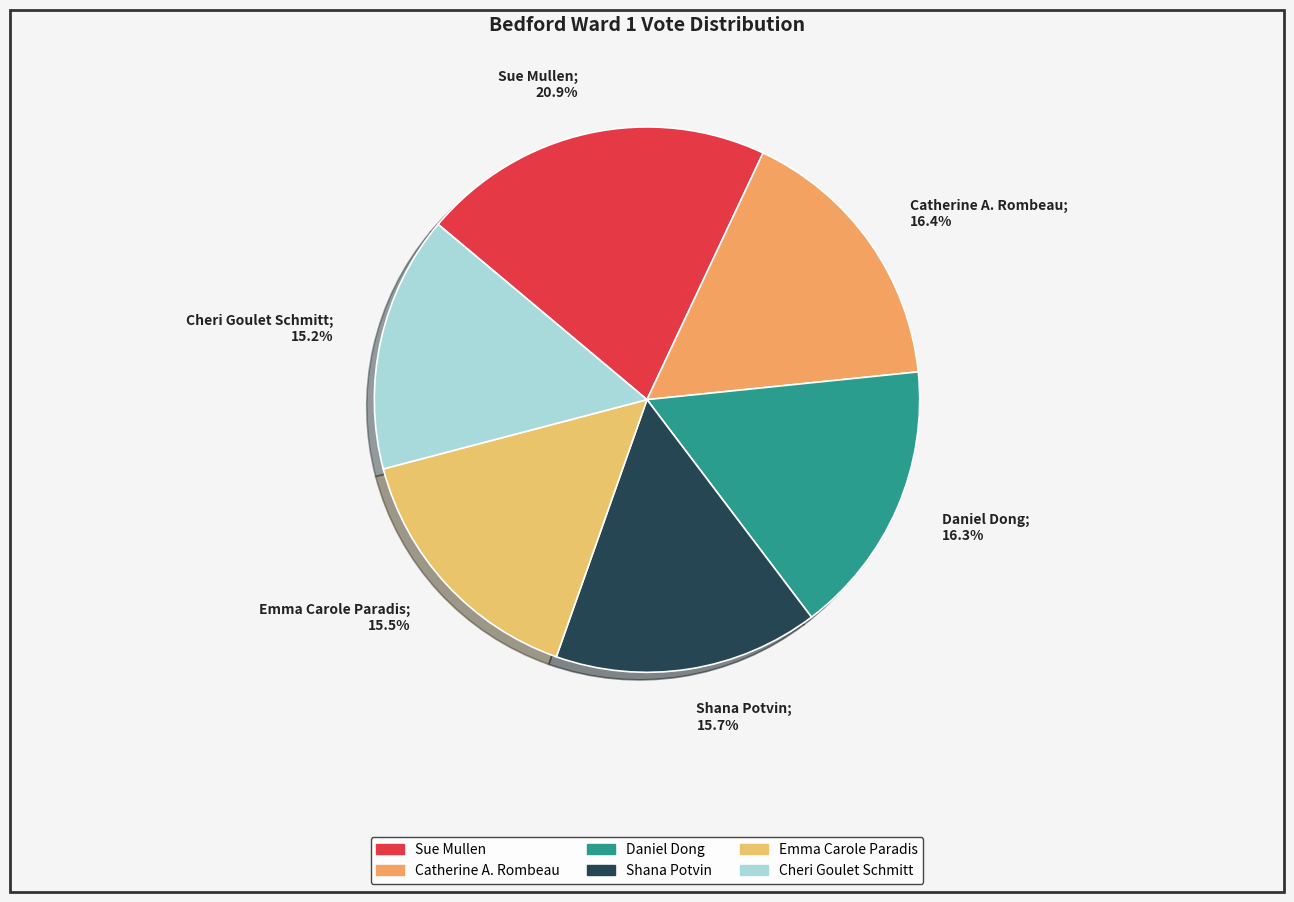

Approximately how many times larger is the value at Emma Carole Paradis; 15.5% compared to Shana Potvin; 15.7%?

1.0